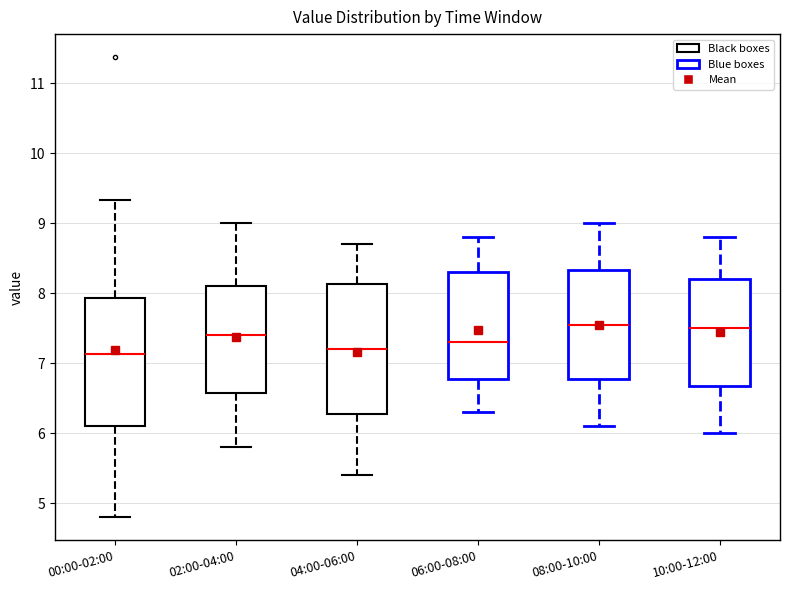

Where is the lower edge of the box for 04:00-06:00 on the y-axis? The values are not printed on the chart, so give them approximately, as read against the axis.

6.3